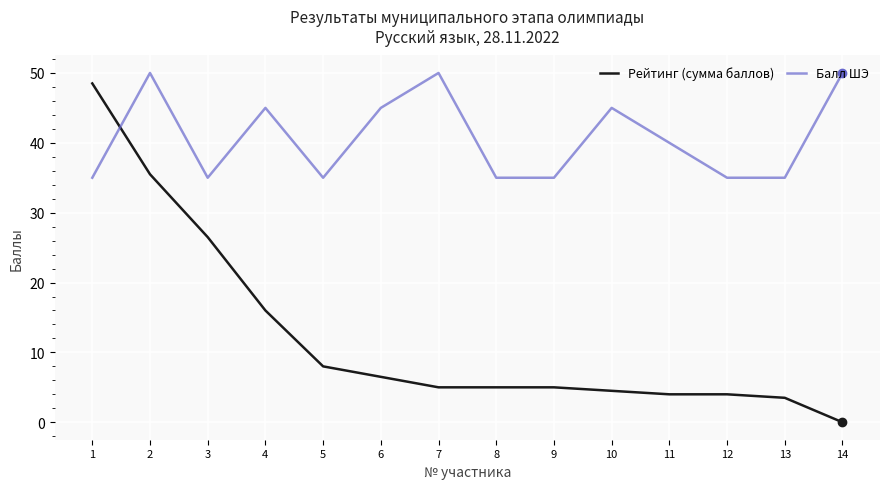

Reading left to right, transcribe all the data shown in this chart.

Рейтинг (сумма баллов): 1=48.5	2=35.5	3=26.5	4=16.0	5=8.0	6=6.5	7=5.0	8=5.0	9=5.0	10=4.5	11=4.0	12=4.0	13=3.5	14=0.0
Балл ШЭ: 1=35.0	2=50.0	3=35.0	4=45.0	5=35.0	6=45.0	7=50.0	8=35.0	9=35.0	10=45.0	11=40.0	12=35.0	13=35.0	14=50.0